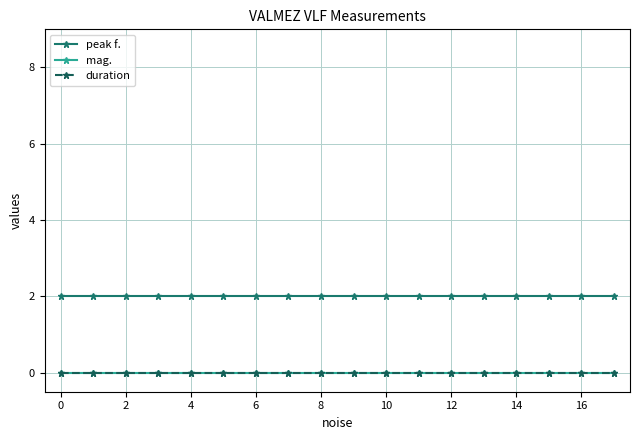

Reading right to left, extract all data points from this chart.

peak f.: 2	2	2	2	2	2	2	2	2	2	2	2	2	2	2	2	2	2
mag.: 0	0	0	0	0	0	0	0	0	0	0	0	0	0	0	0	0	0
duration: 0	0	0	0	0	0	0	0	0	0	0	0	0	0	0	0	0	0